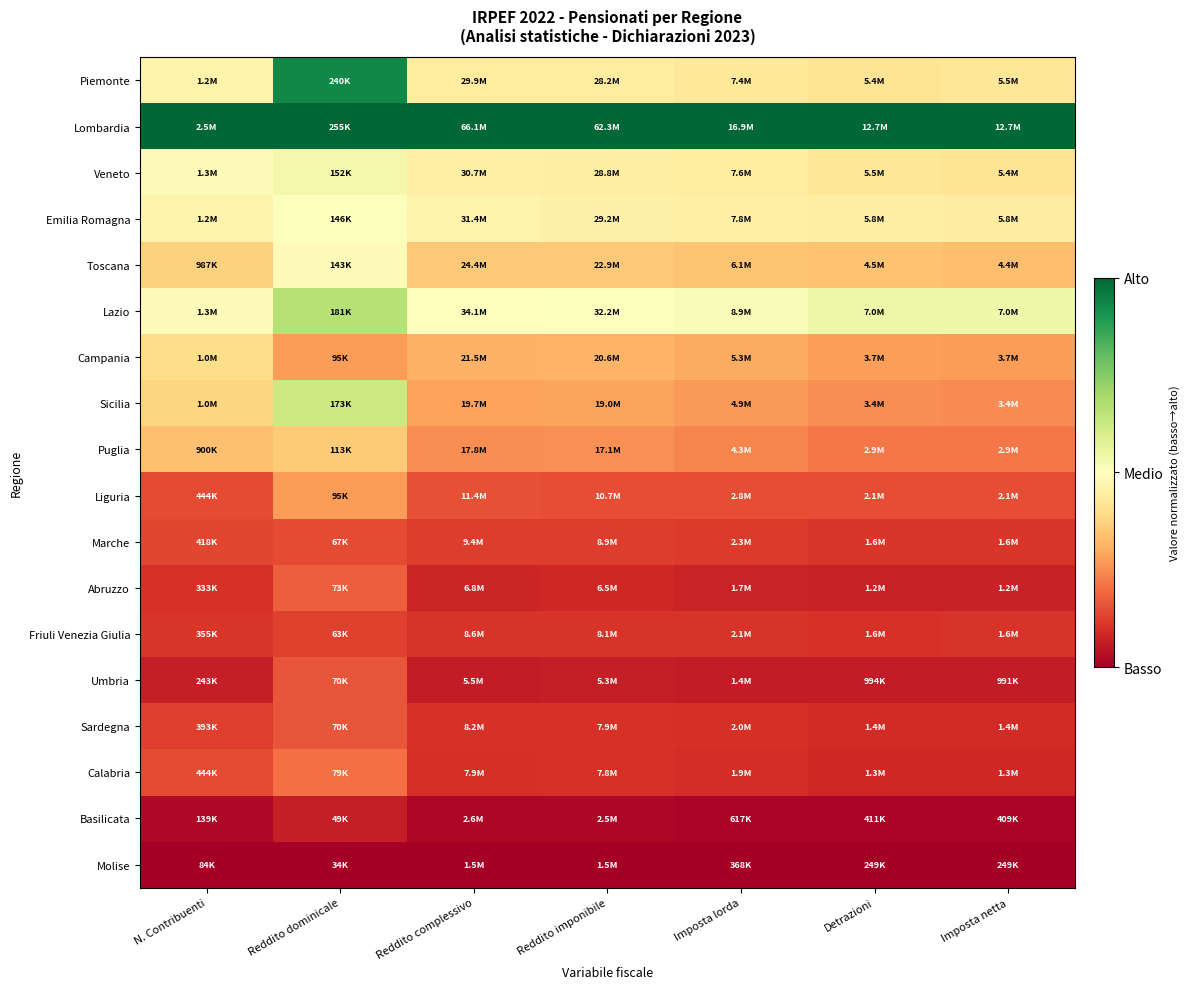

Which has a higher value, Reddito dominicale or Imposta lorda?

Reddito dominicale